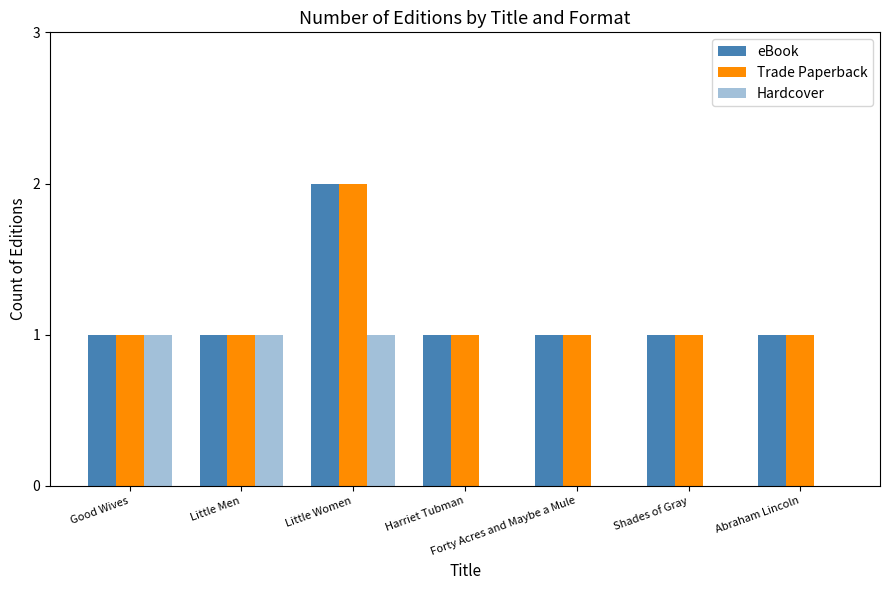

Are the bars horizontal?

No